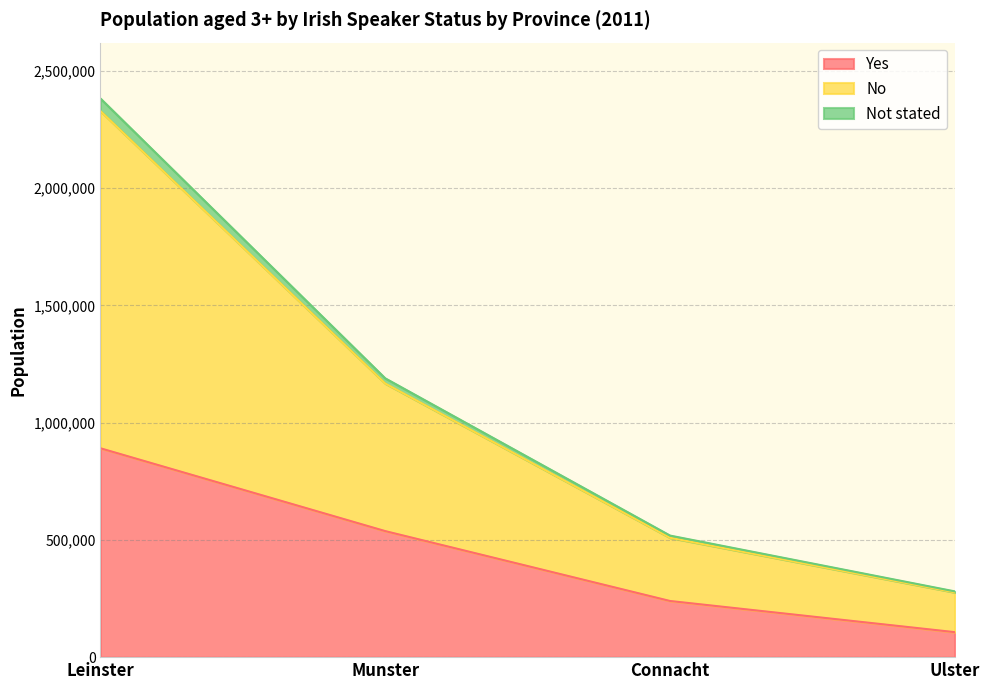

Does the chart have visible grid lines?

Yes